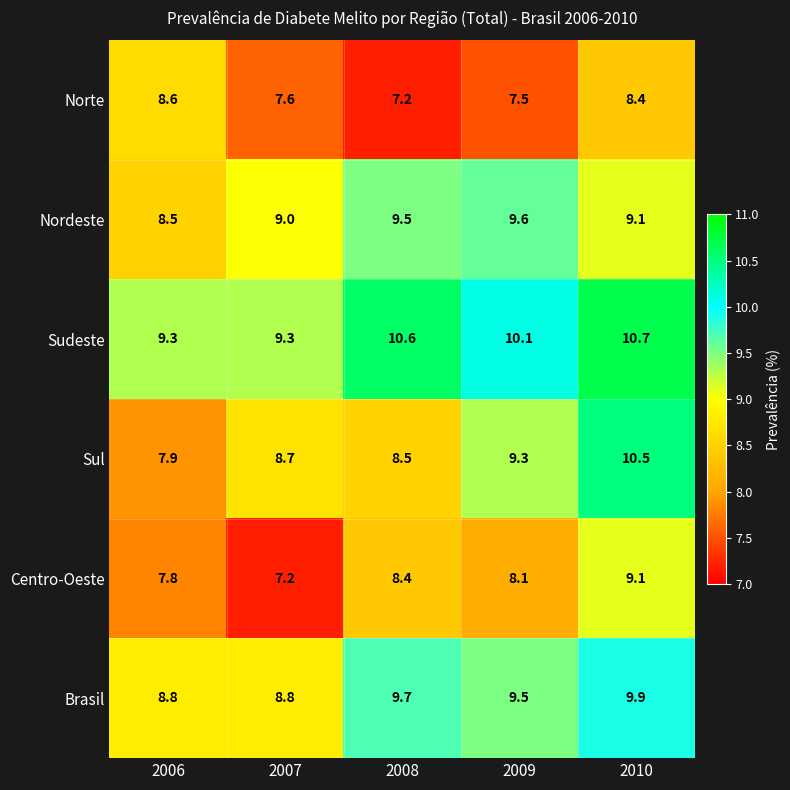

At how many categories does at least one series exceed 8?

5